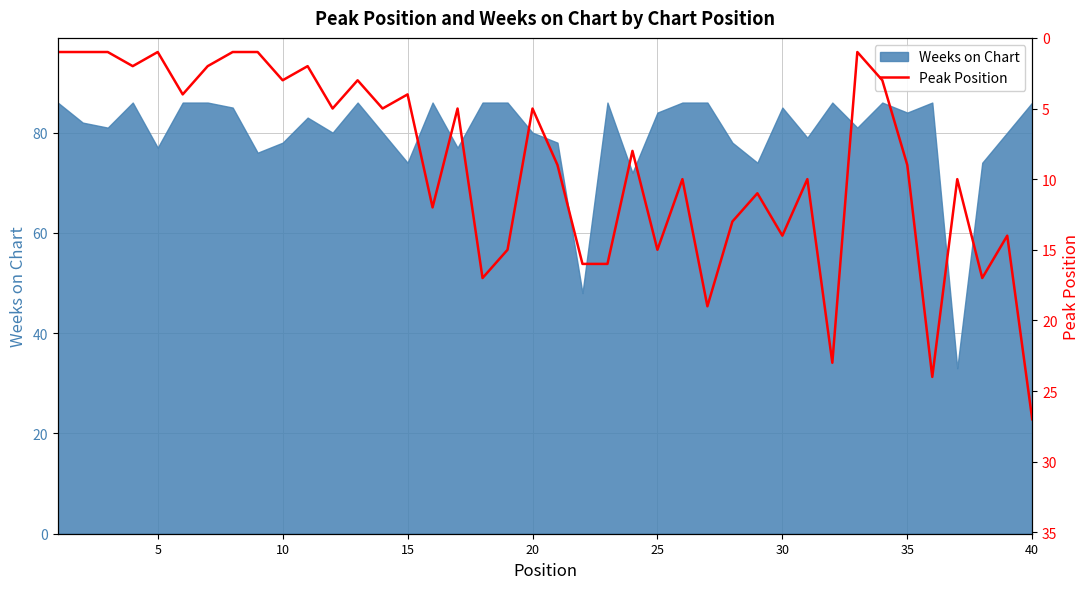

How many lines are shown in the chart?

1